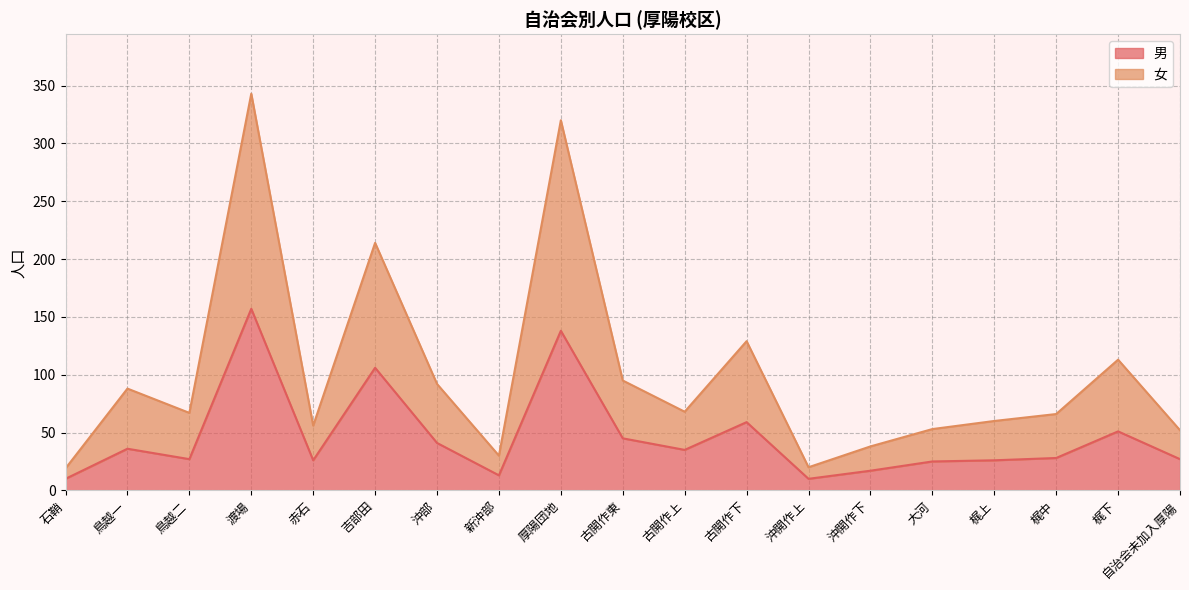

What is the lowest value of the 男 series?

10